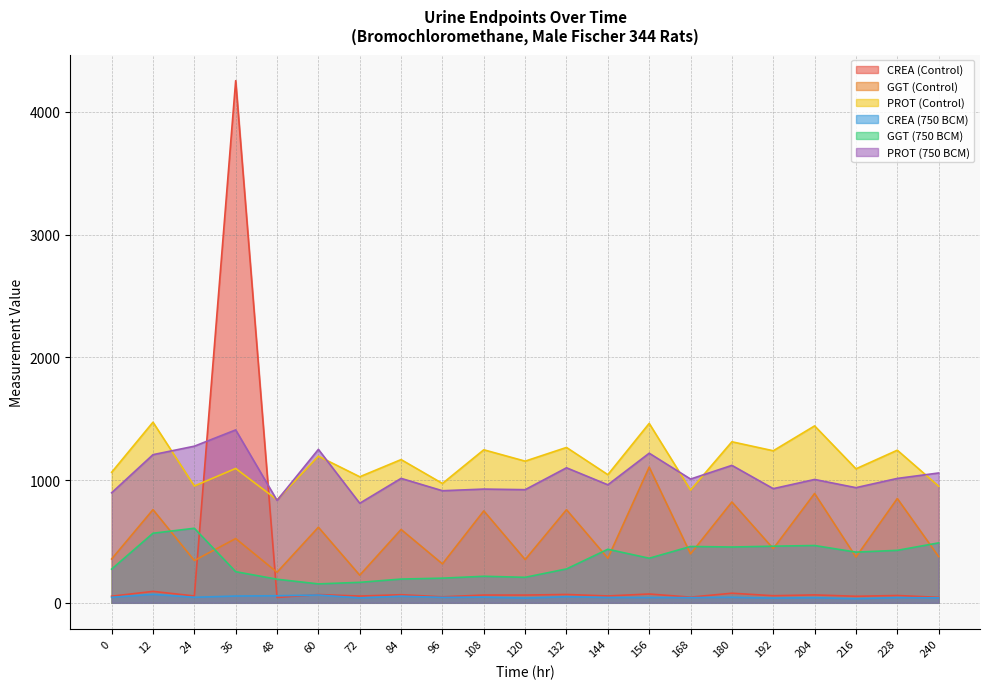

What is the difference between the second highest and minimum values in the PROT (Control) series?

622.6